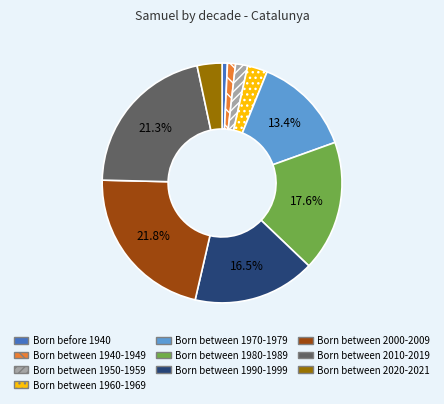

Approximately how many times larger is the value at Born between 1960-1969 compared to Born between 2020-2021?

0.8